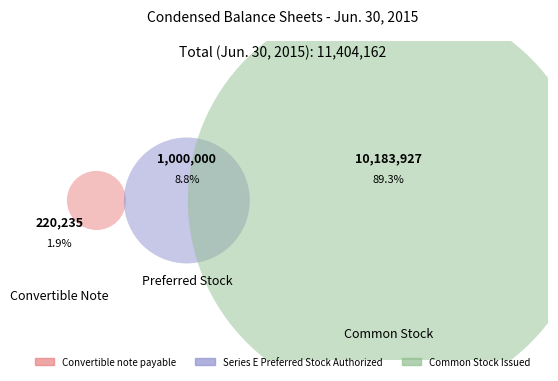

Is it true that Common Stock Issued is 79% of the pie?

False